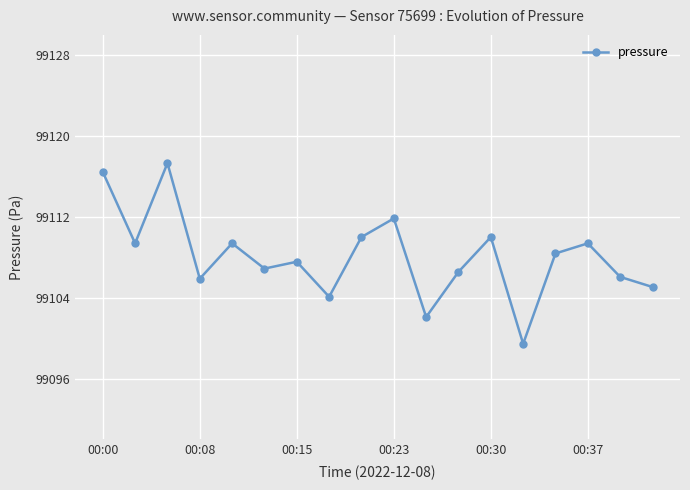

What is the greatest value displayed?

99117.3